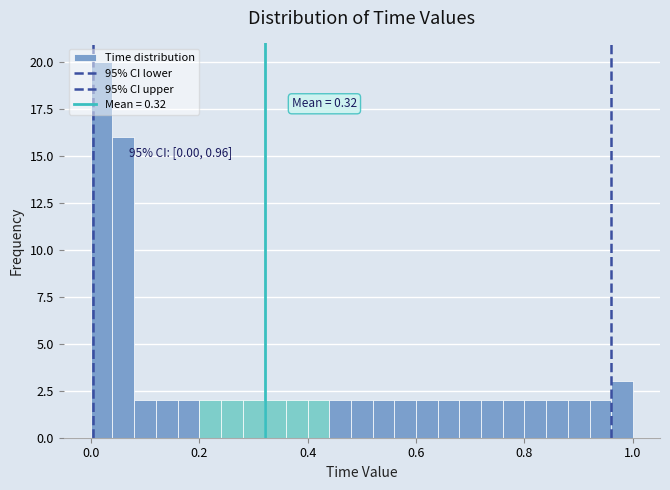

Read against the x-axis, roughly where is the centre of the tallest bar?

0.02